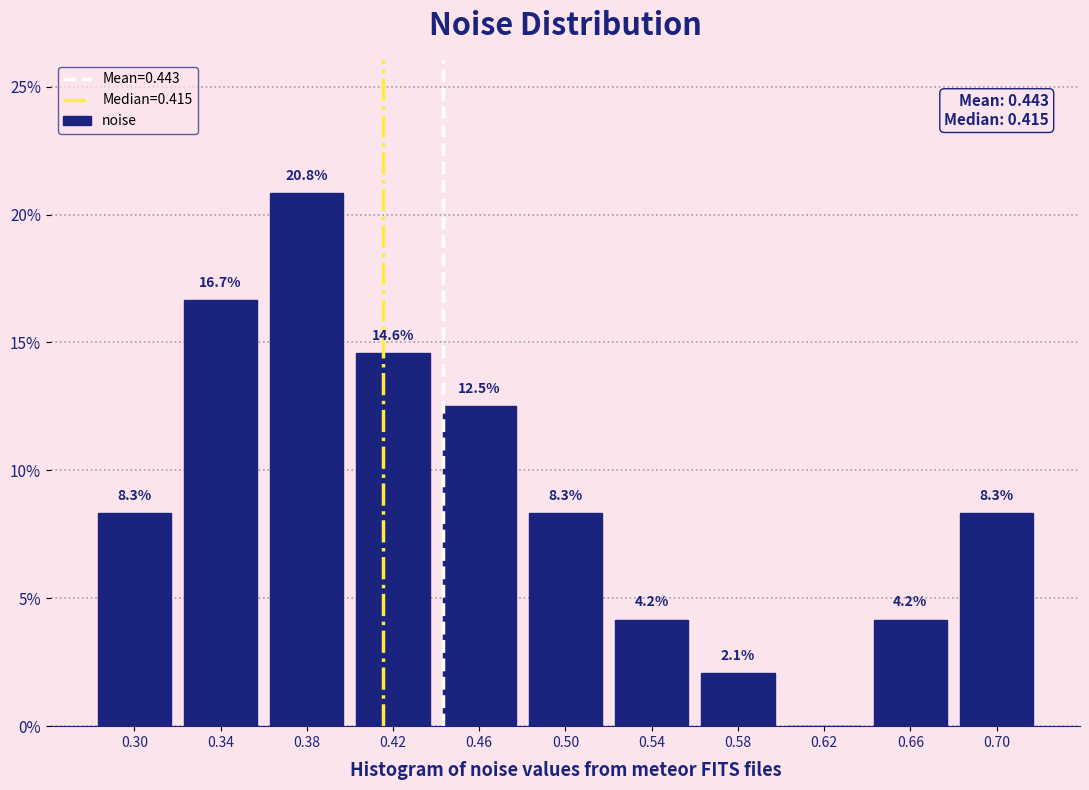

Which range on the x-axis has the tallest bar?

0.36 to 0.40